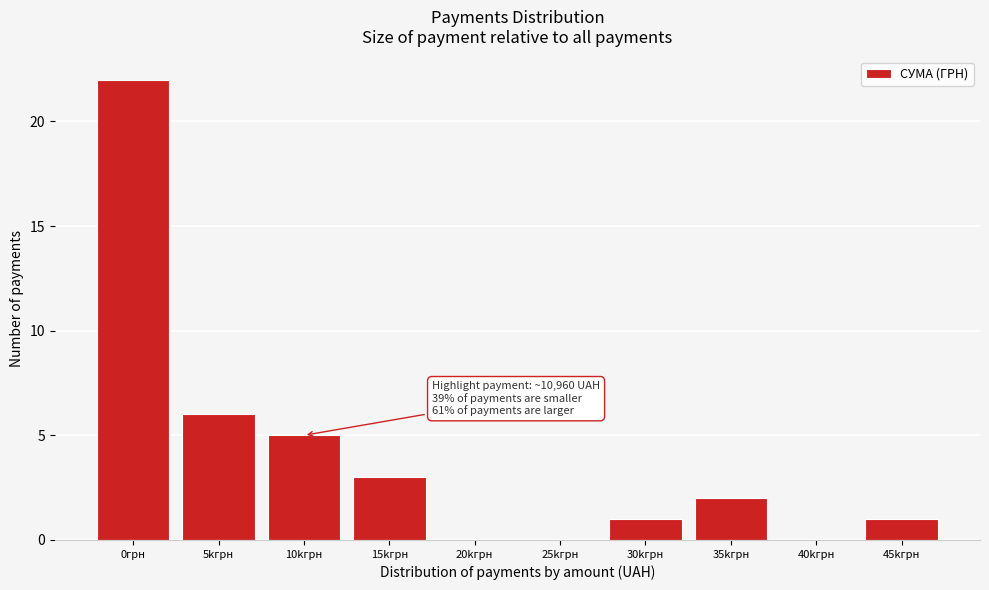

Reading right to left, what are all the values shown in this chart?

45kгрн=1	40kгрн=0	35kгрн=2	30kгрн=1	25kгрн=0	20kгрн=0	15kгрн=3	10kгрн=5	5kгрн=6	0грн=22